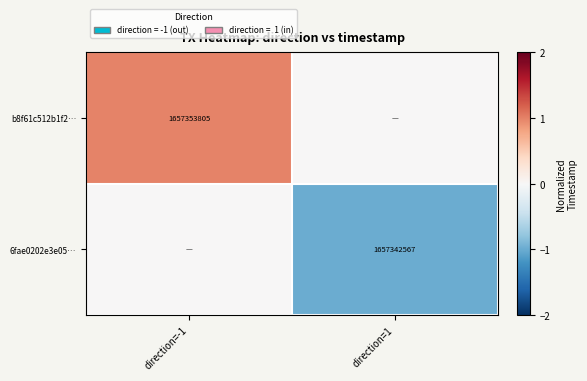

True or false: b8f61c512b1f2… has a value of 626127268 at direction=-1.

False